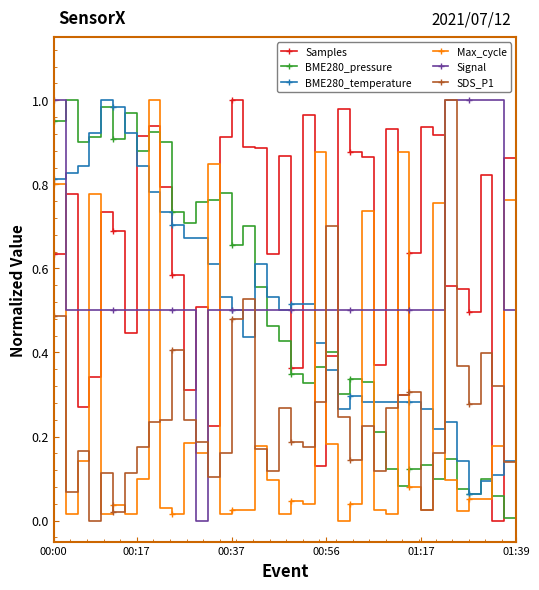

Which series ends up on top after the final intersection of BME280_pressure and SDS_P1?

SDS_P1